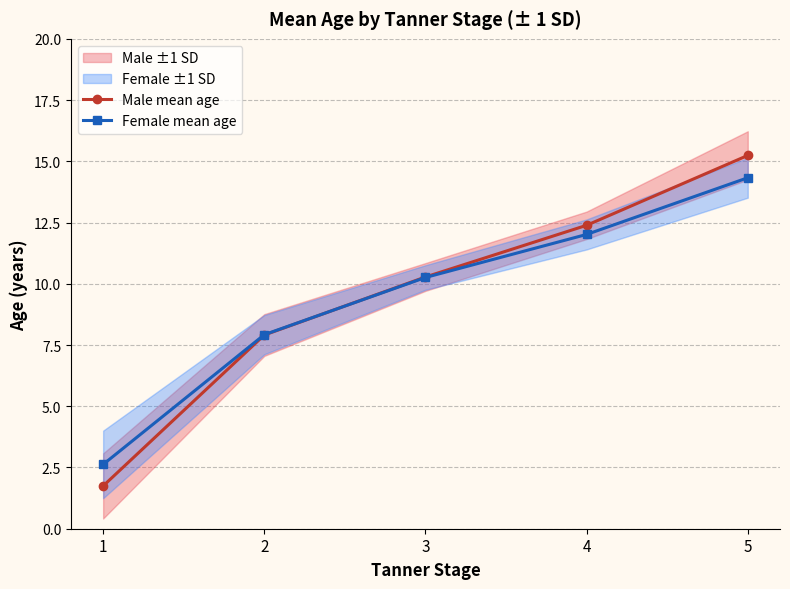

What is the difference between the maximum and minimum values in the Male mean age series?

13.5